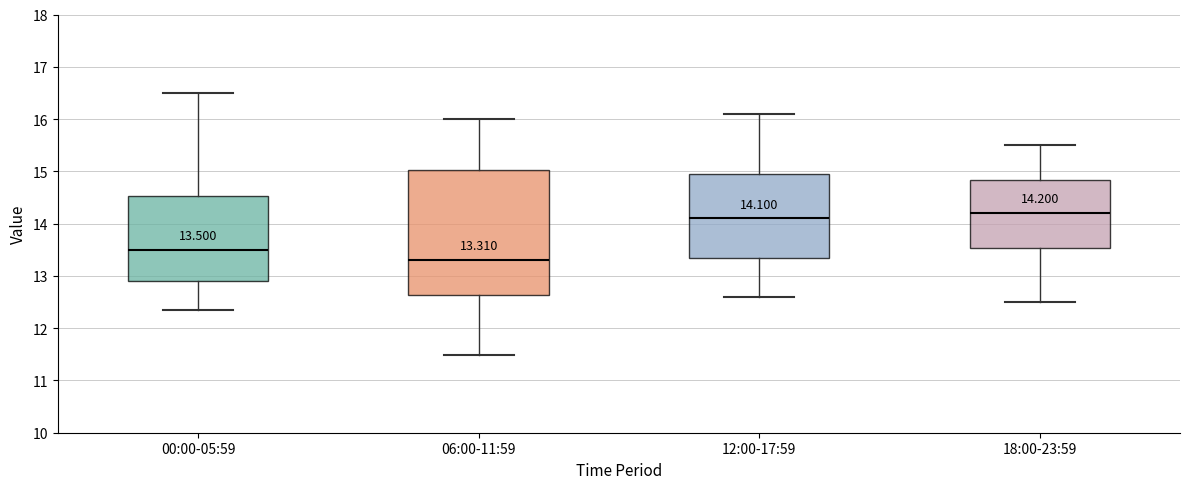

Comparing the boxes themselves (not the whiskers), which one is the tallest?

06:00-11:59